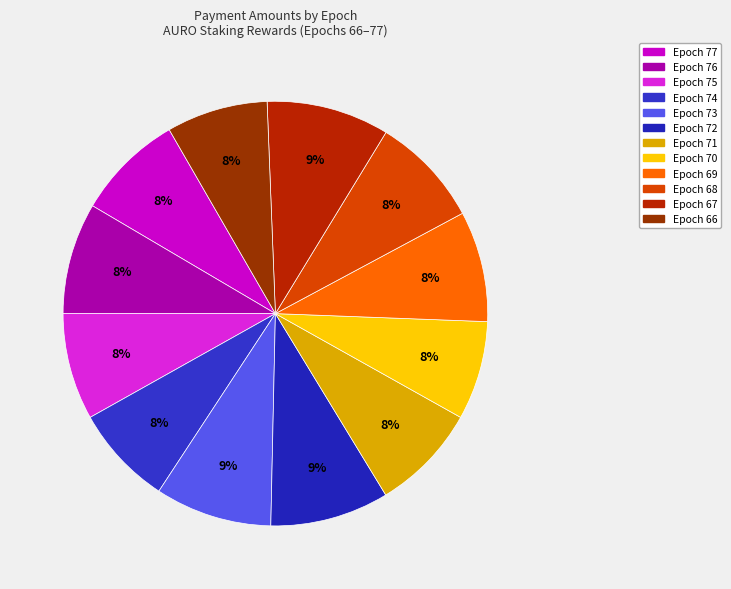

How many segments does this pie chart have?

12